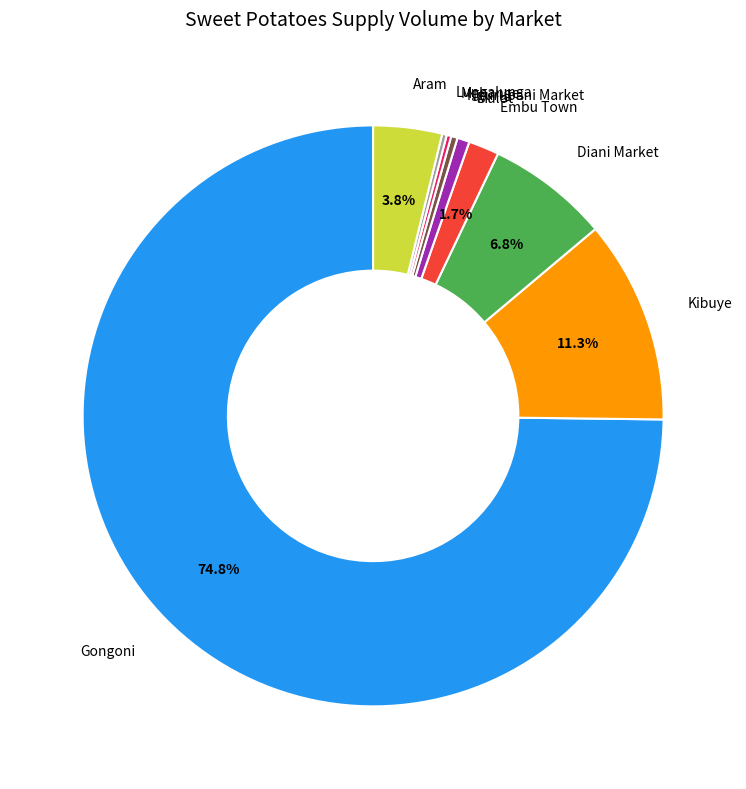

To the nearest percent, what portion does Gongoni represent?

75%